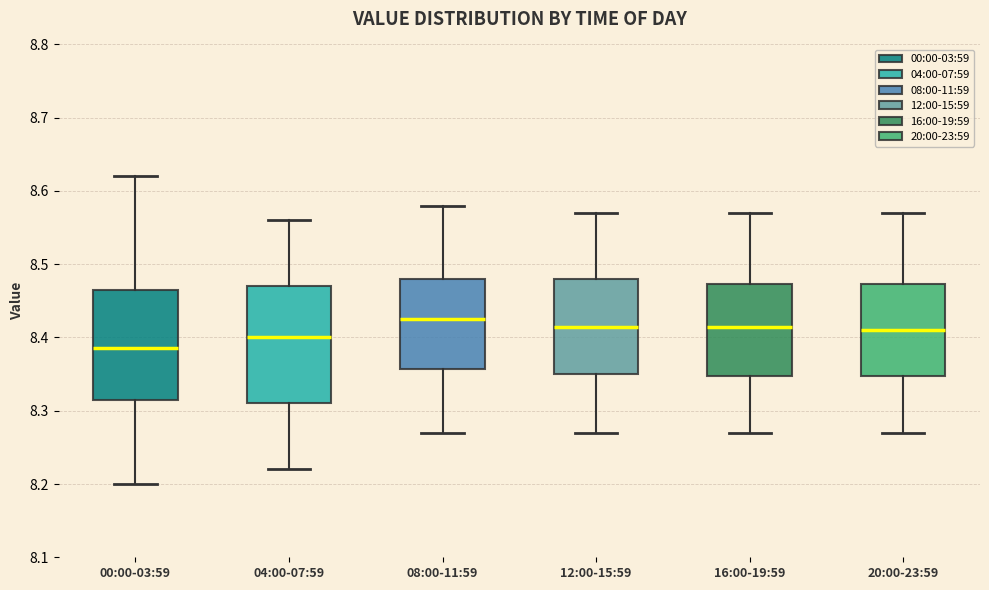

Where does the median line of the box for 12:00-15:59 sit on the y-axis? The values are not printed on the chart, so give them approximately, as read against the axis.

8.42